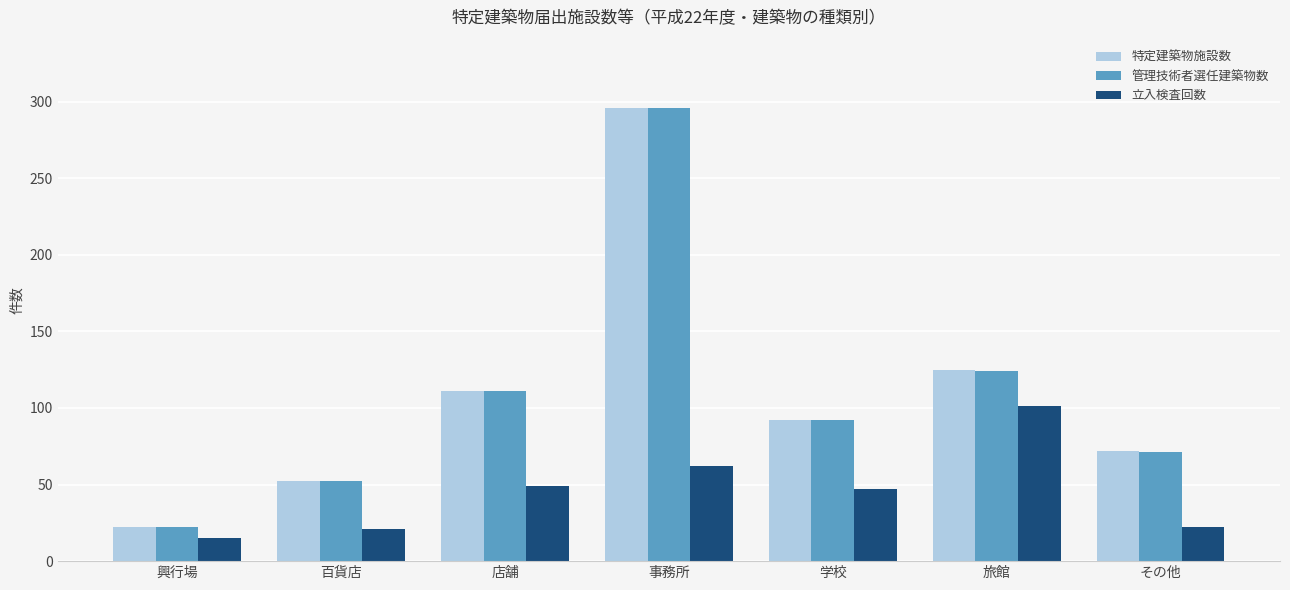

Which category has the lowest value across all series?

興行場